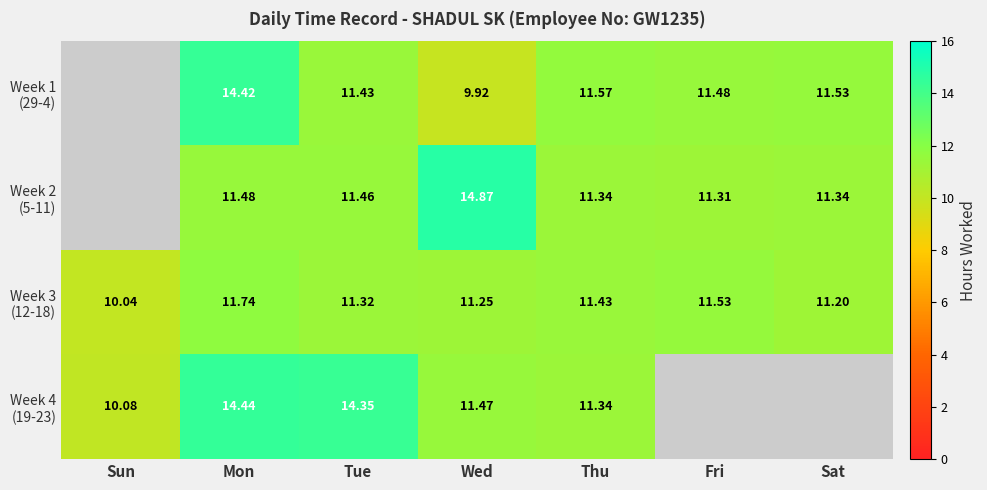

Which has a higher value, Mon or Fri?

Mon